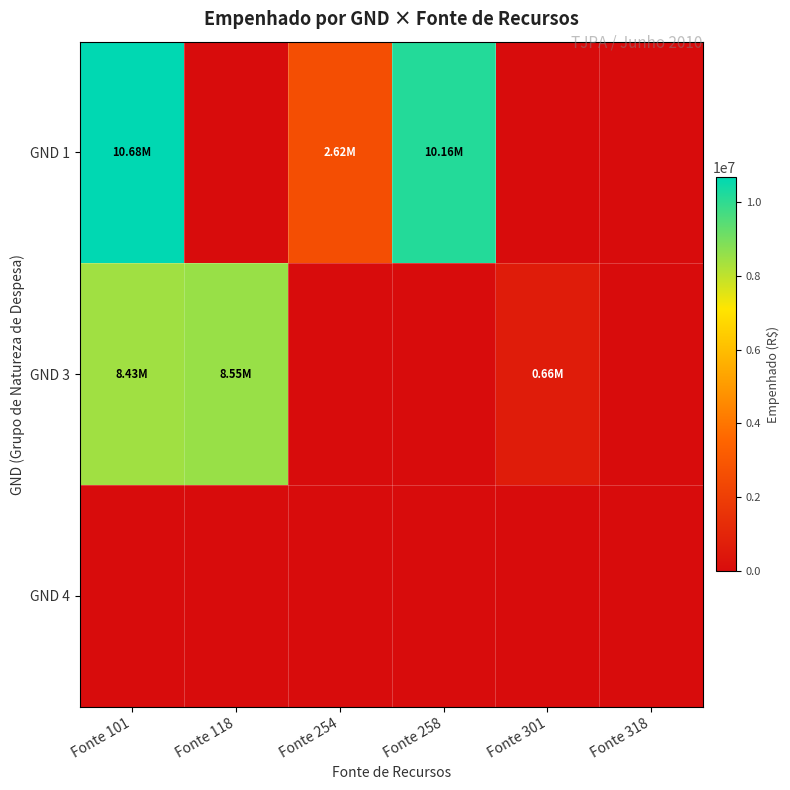

What is the total value across all series at Fonte 254?

2617918.9